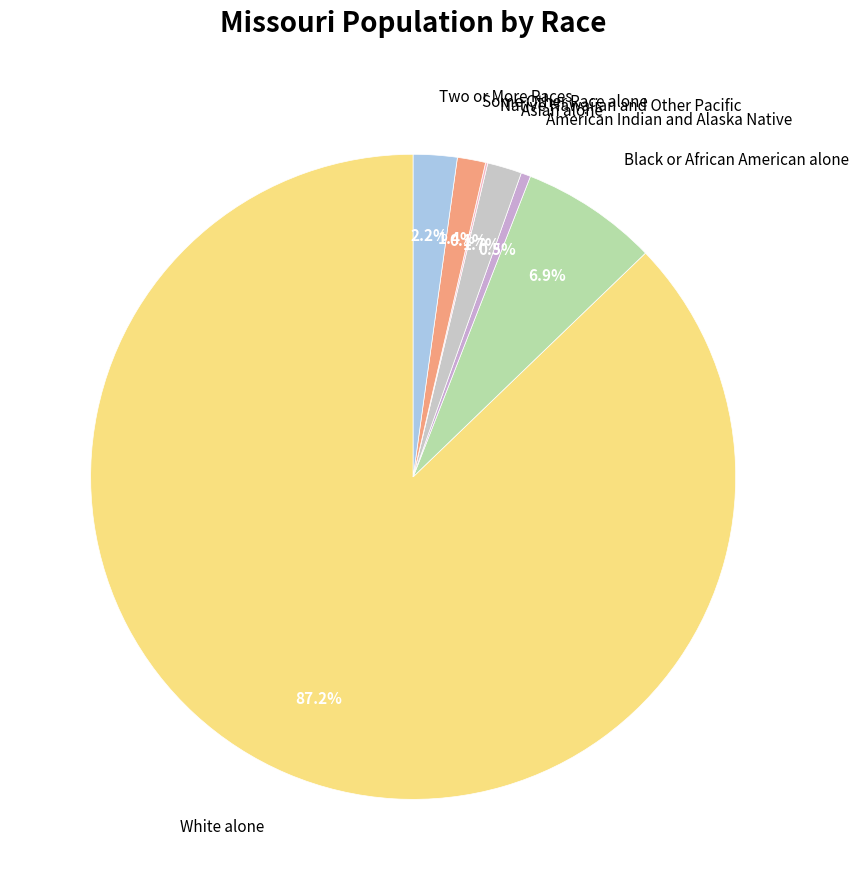

What is the majority slice?

White alone